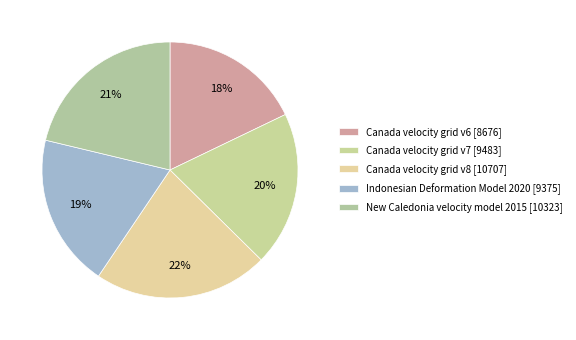

What is the largest slice in the pie chart?

Canada velocity grid v8